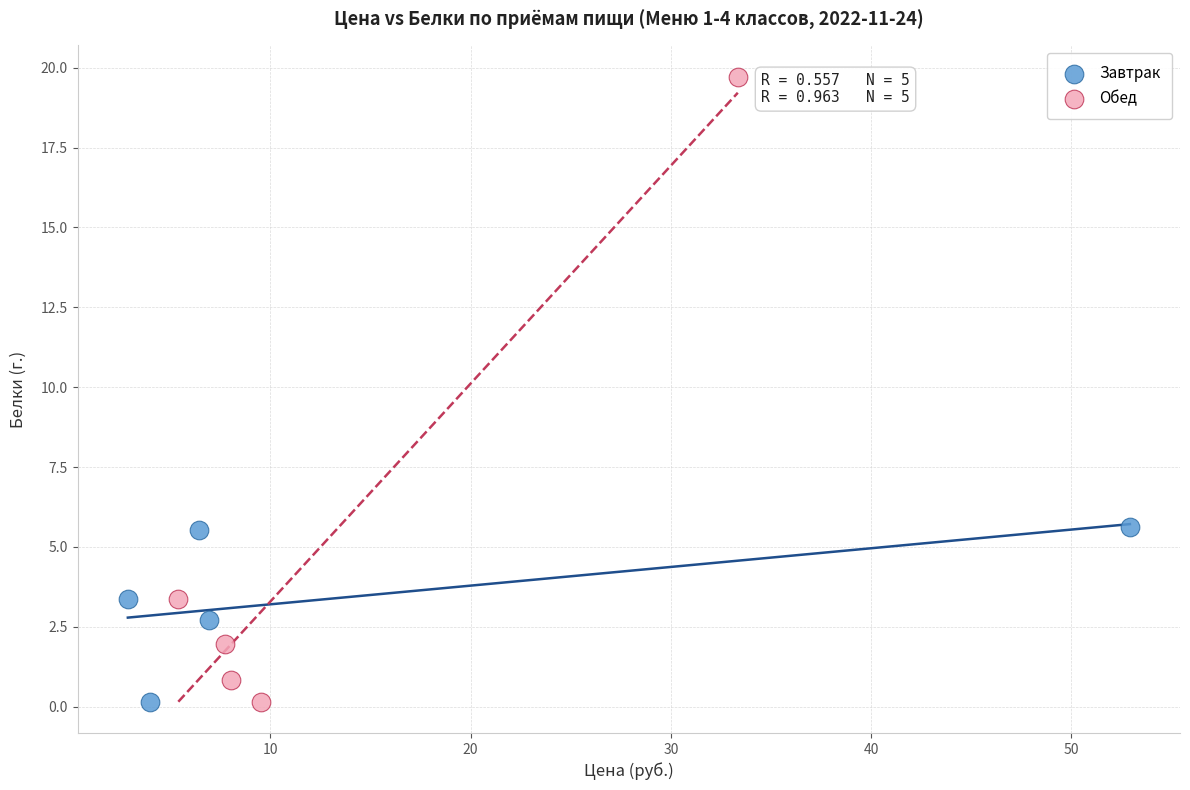

Which series has the widest spread of Y values?

Обед